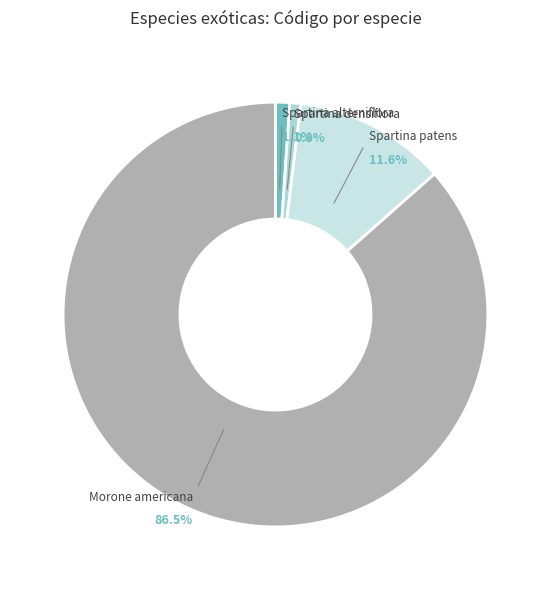

Count the number of slices in the pie.

4